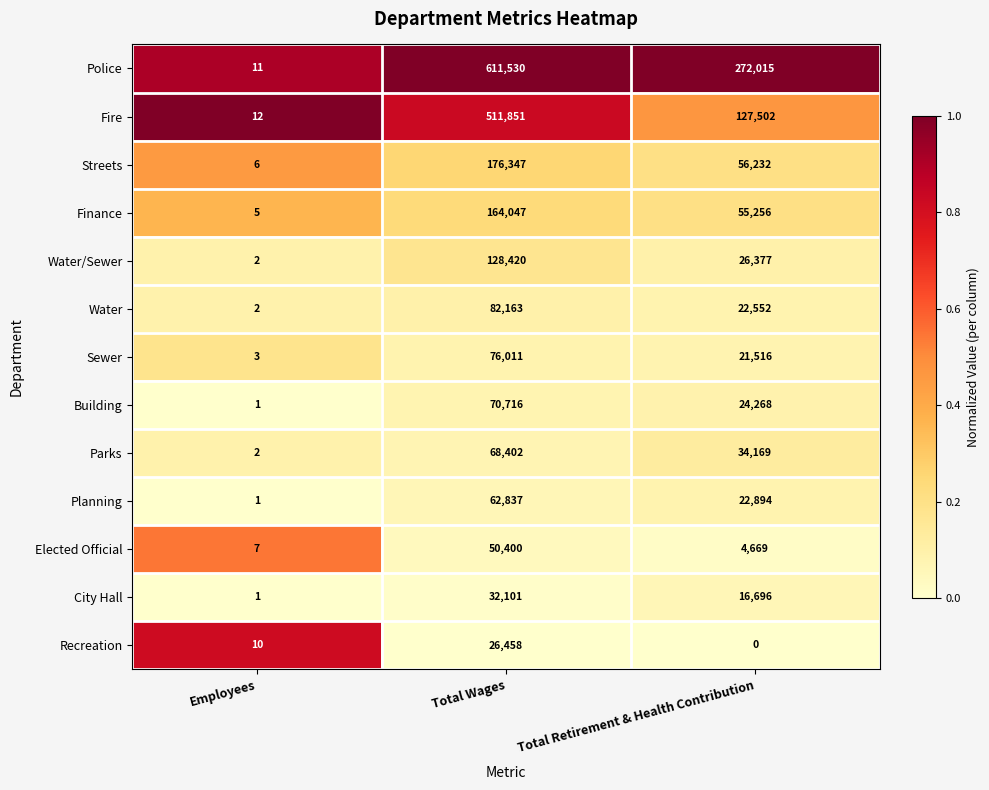

The value of Fire at Total Wages is 511851. True or false?

True